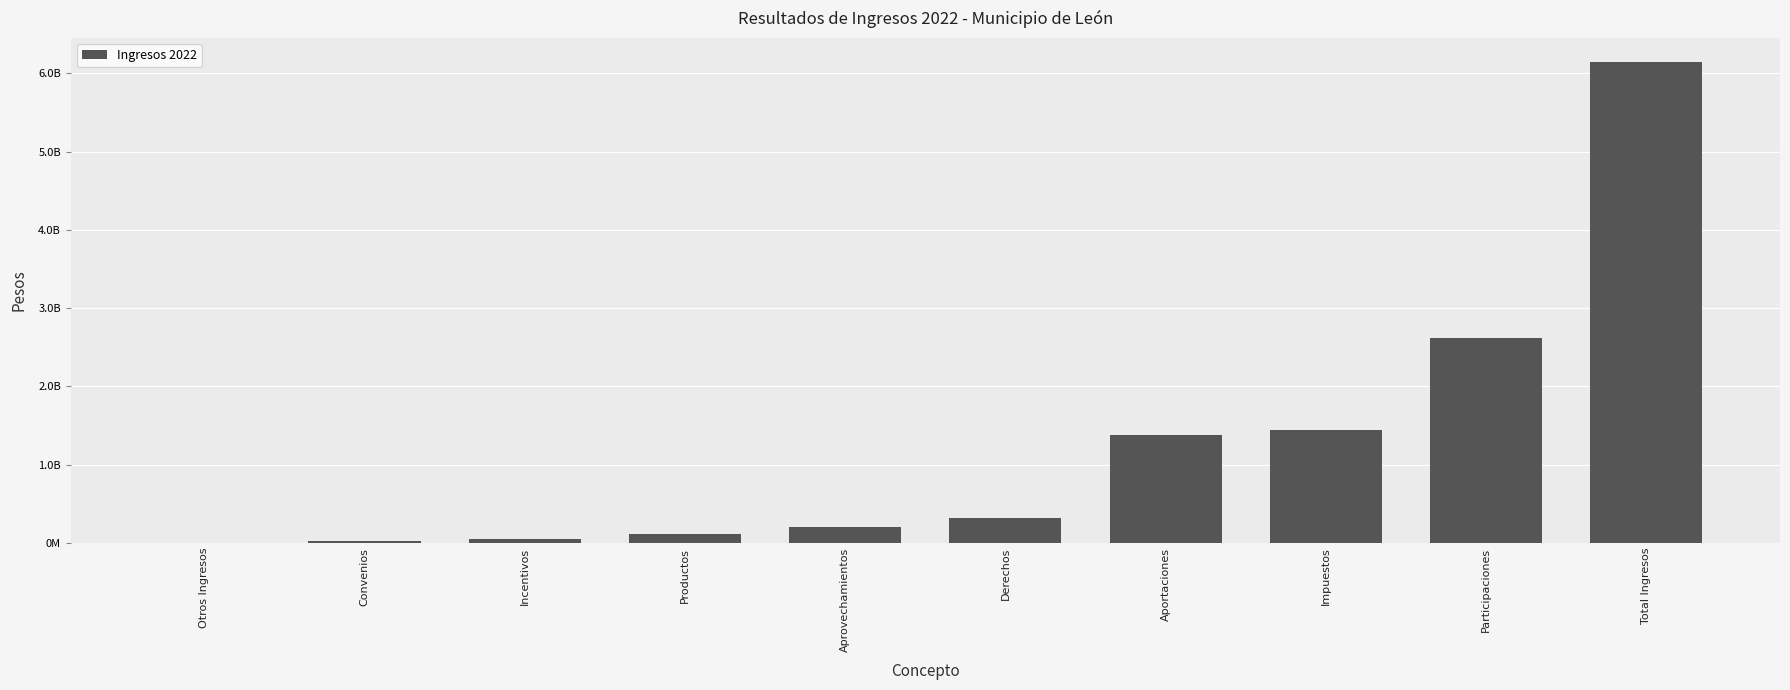

Rank the categories by value from lowest to highest.

Otros Ingresos, Convenios, Incentivos, Productos, Aprovechamientos, Derechos, Aportaciones, Impuestos, Participaciones, Total Ingresos